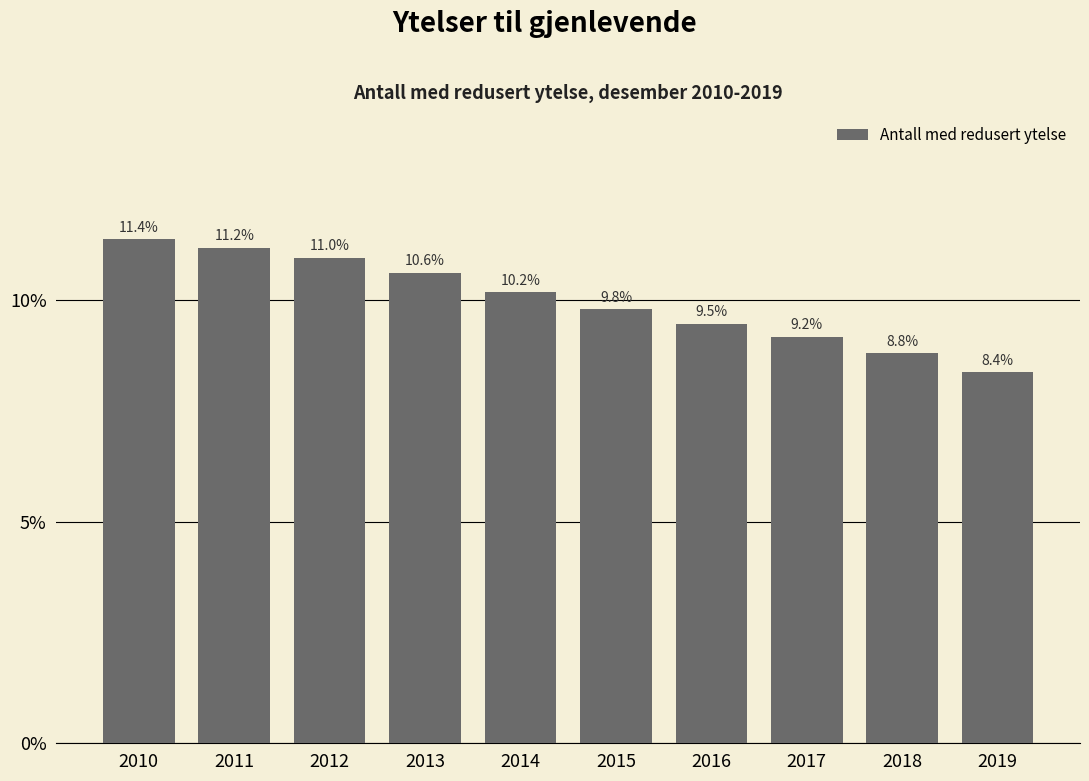

Reading left to right, transcribe all the data shown in this chart.

2010=11.4	2011=11.2	2012=11.0	2013=10.6	2014=10.2	2015=9.8	2016=9.5	2017=9.2	2018=8.8	2019=8.4